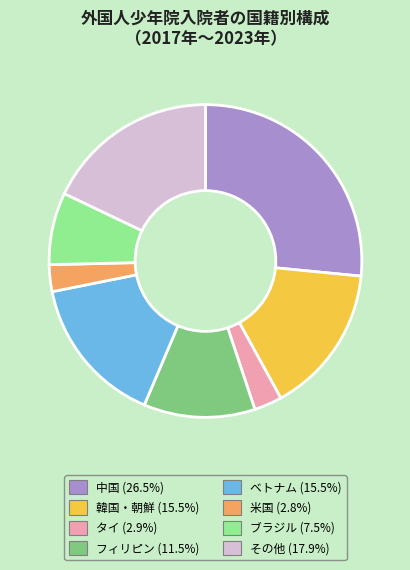

Is フィリピン the majority of the pie?

No